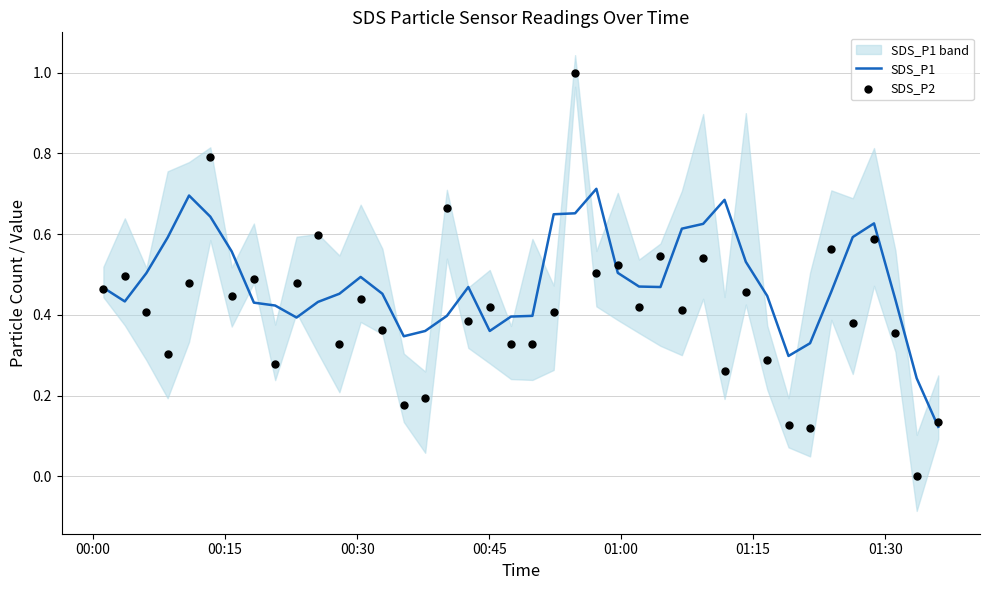

At how many categories does at least one series exceed 0?

40